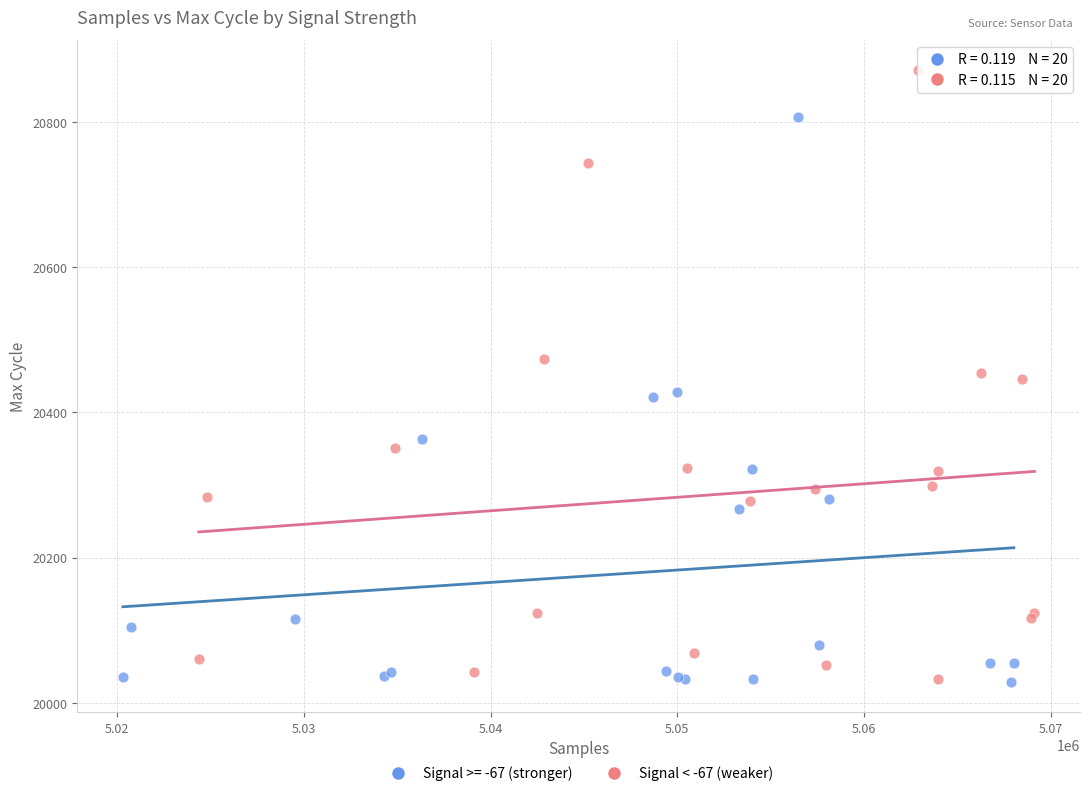

Which series contains the highest Y value?

Signal < -67 (weaker)